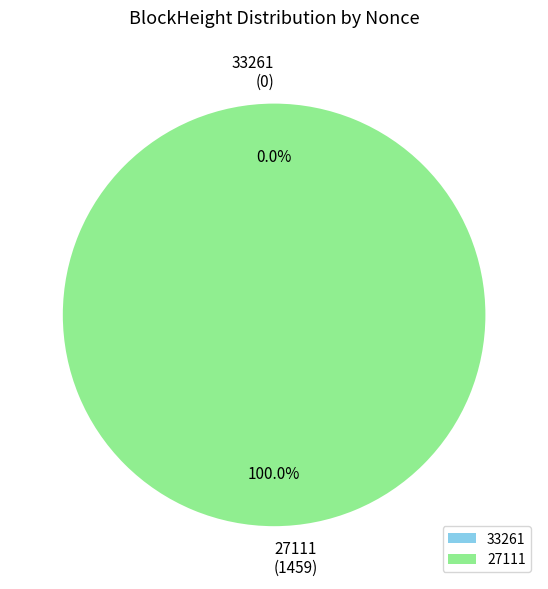

How many slices are in this pie chart?

2